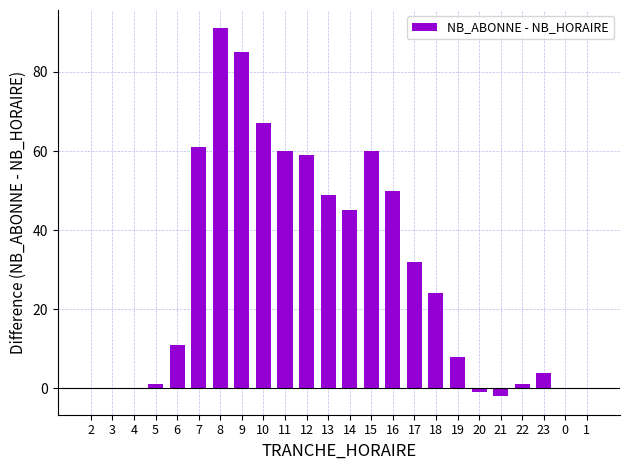

What is the change in value from 2 to 6?

+11